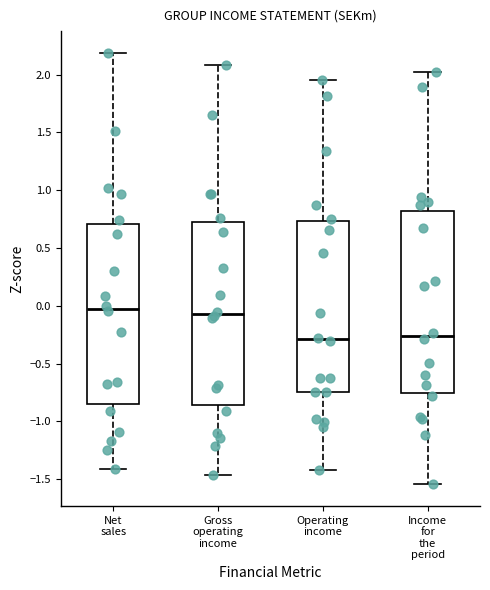

Reading left to right, read every box against the y-axis: the position of its median line, the range the box covers, and the ends of its whiskers. The values are not printed on the chart, so give them approximately, as read against the axis.

Net sales: median -0.05, box -0.85 to 0.70, whiskers -1.40 to 2.20
Gross operating income: median -0.05, box -0.85 to 0.75, whiskers -1.45 to 2.10
Operating income: median -0.30, box -0.75 to 0.75, whiskers -1.40 to 1.95
Income for the period: median -0.25, box -0.75 to 0.80, whiskers -1.55 to 2.00